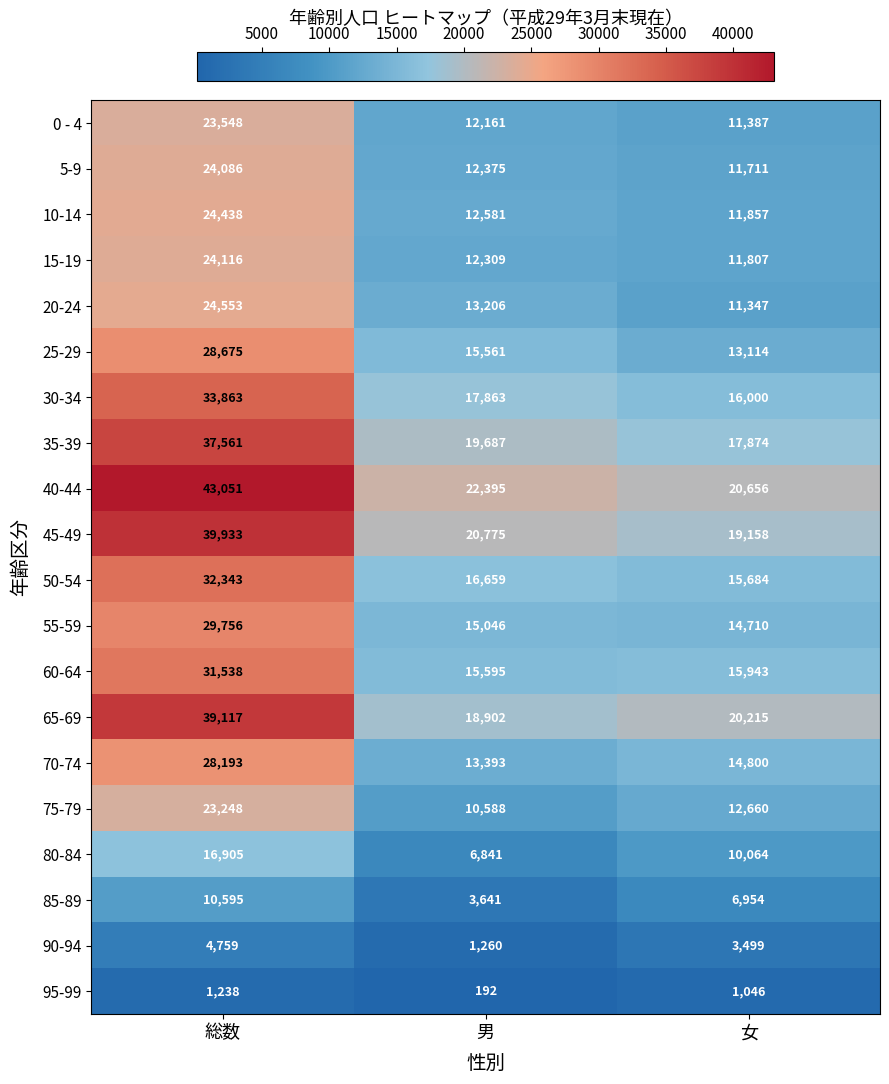

The value of 40-44 at 総数 is 43051. True or false?

True